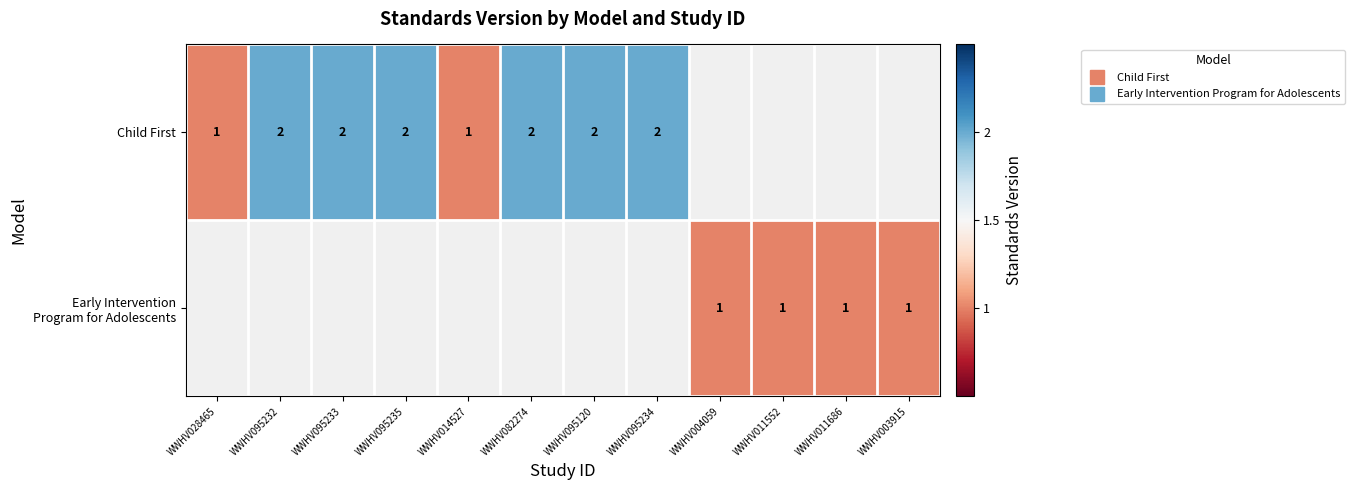

Which series has the widest spread of values?

Child First